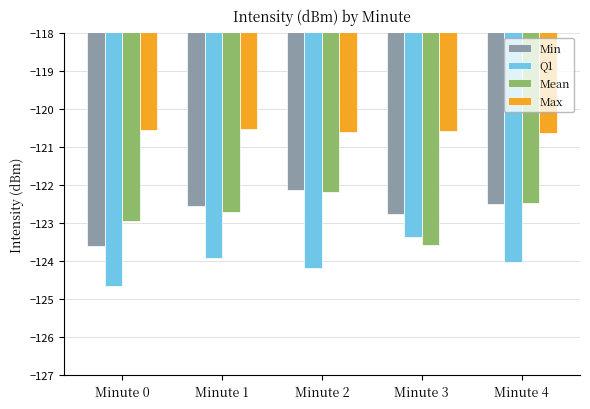

What is the value of the Min bar at the 3rd from the left?

-122.1